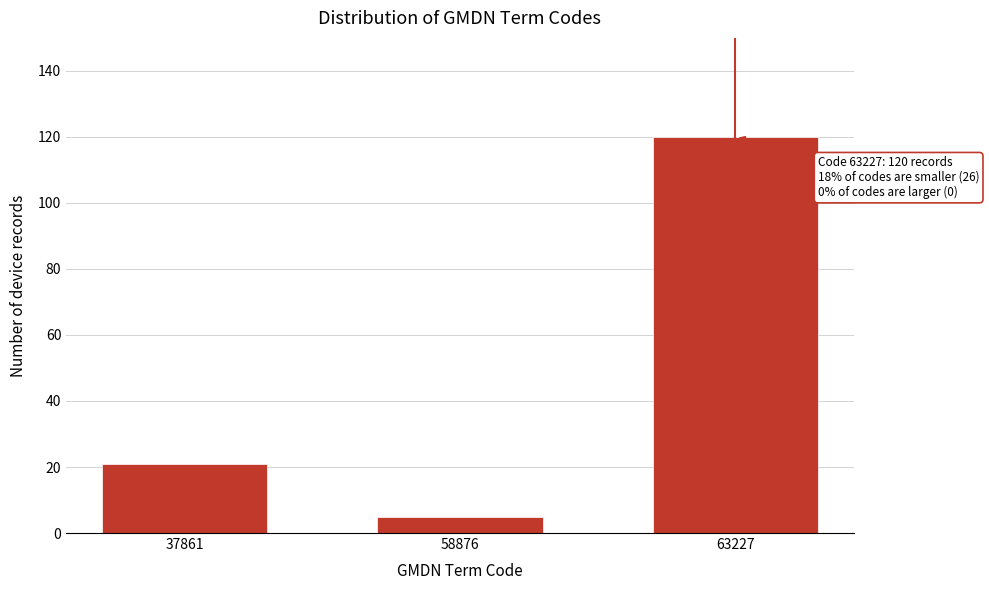

Reading right to left, transcribe all the data shown in this chart.

120	5	21